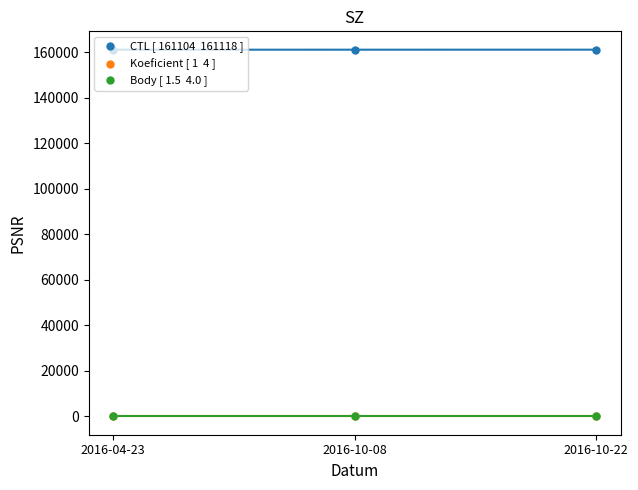

At how many categories does at least one series exceed 30357?

3